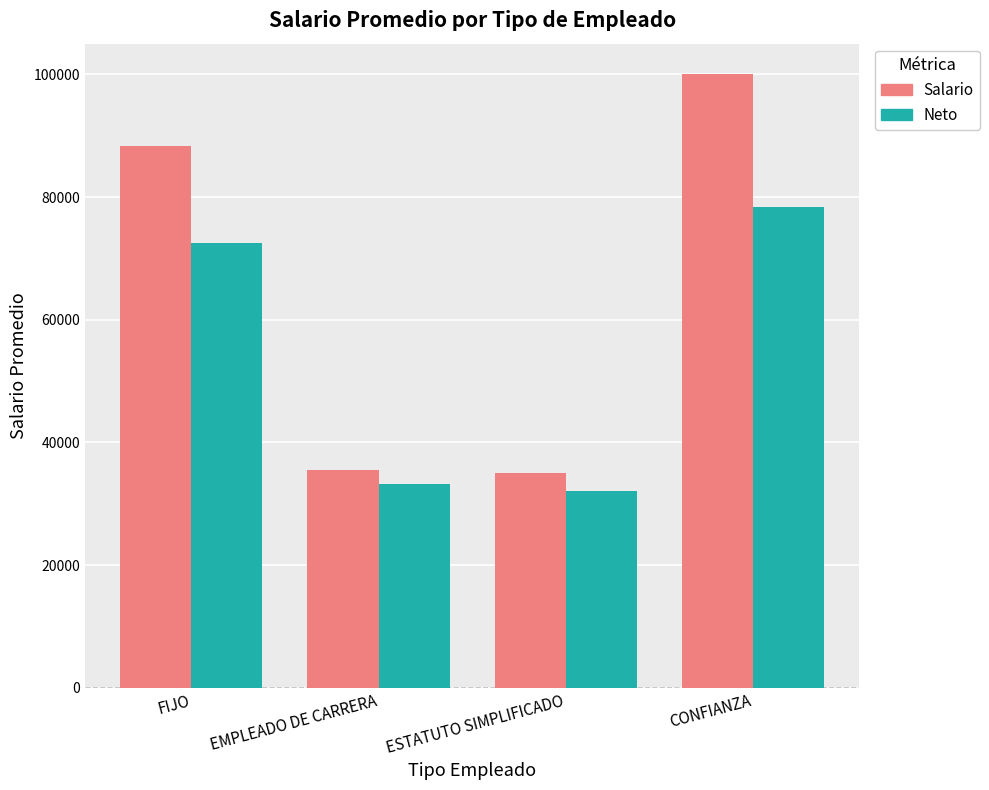

At which category is the sum across all series the highest?

CONFIANZA